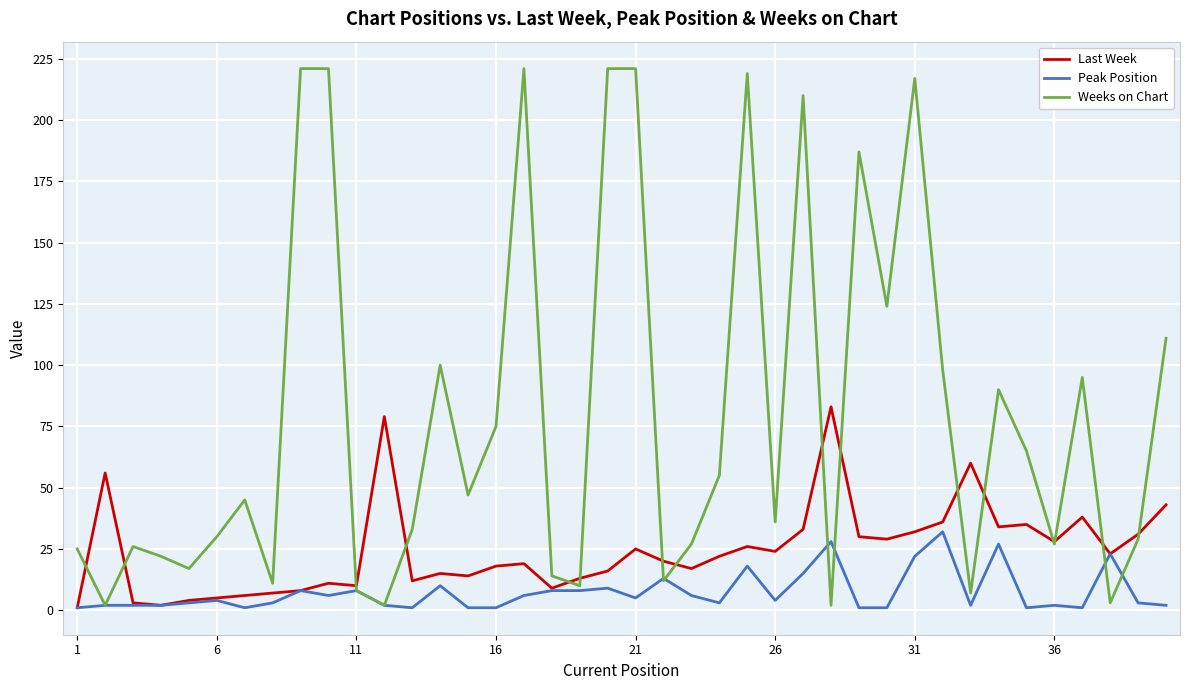

Which series has the largest range (max minus min)?

Weeks on Chart